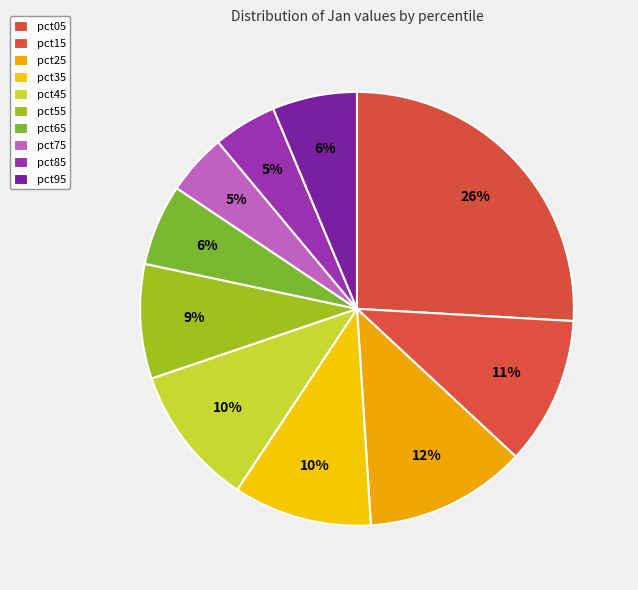

Is there any slice that represents more than half of the pie?

No